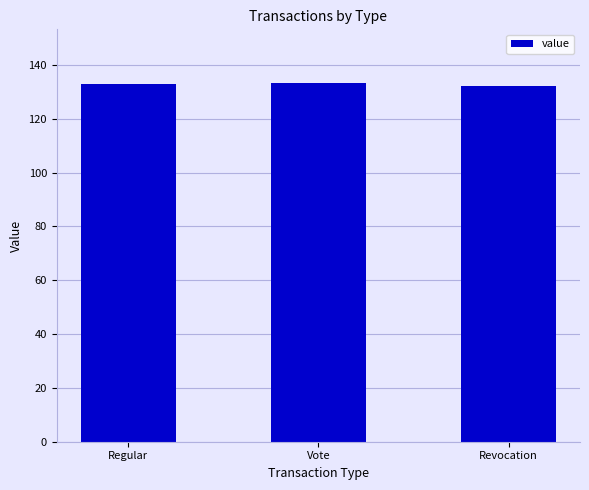

Approximately how many times larger is the value at Vote compared to Revocation?

1.0